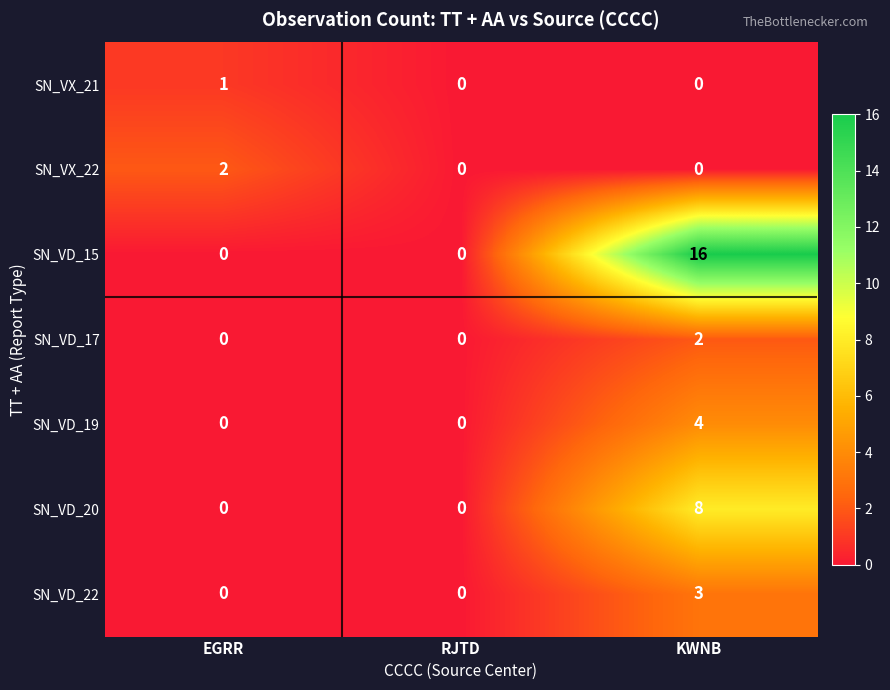

What is the total value across all series at KWNB?

33